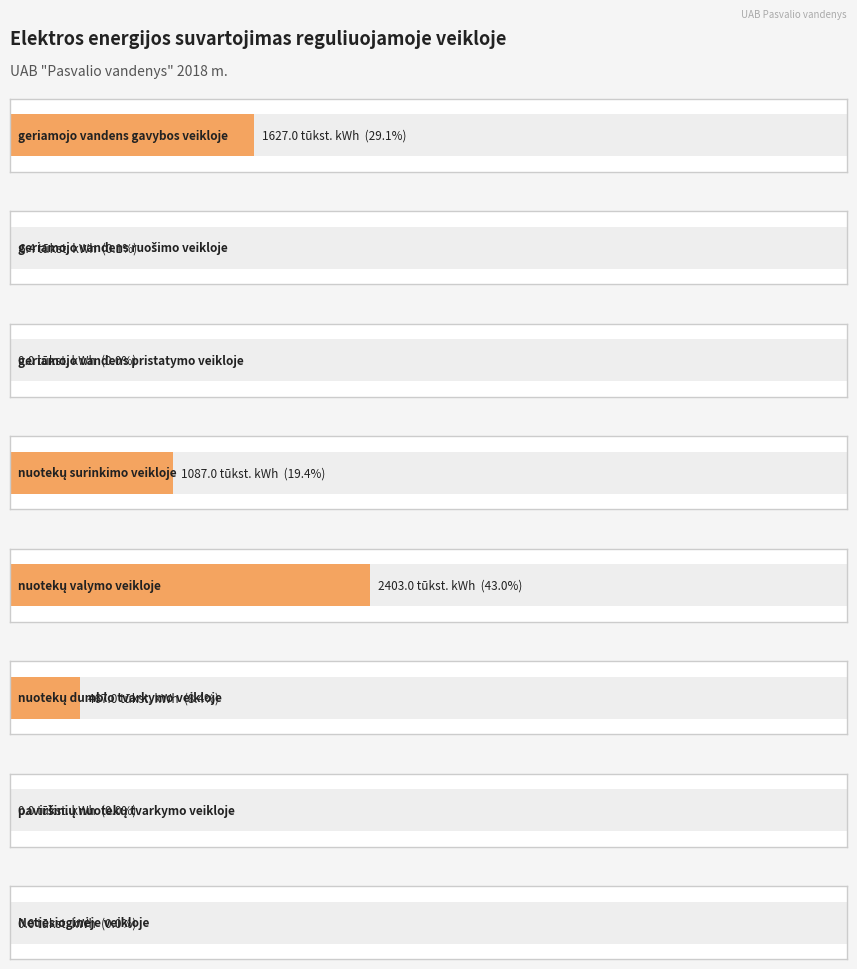

What is the label of the 7th bar from the left?

paviršinių nuotekų
tvarkymo veikloje